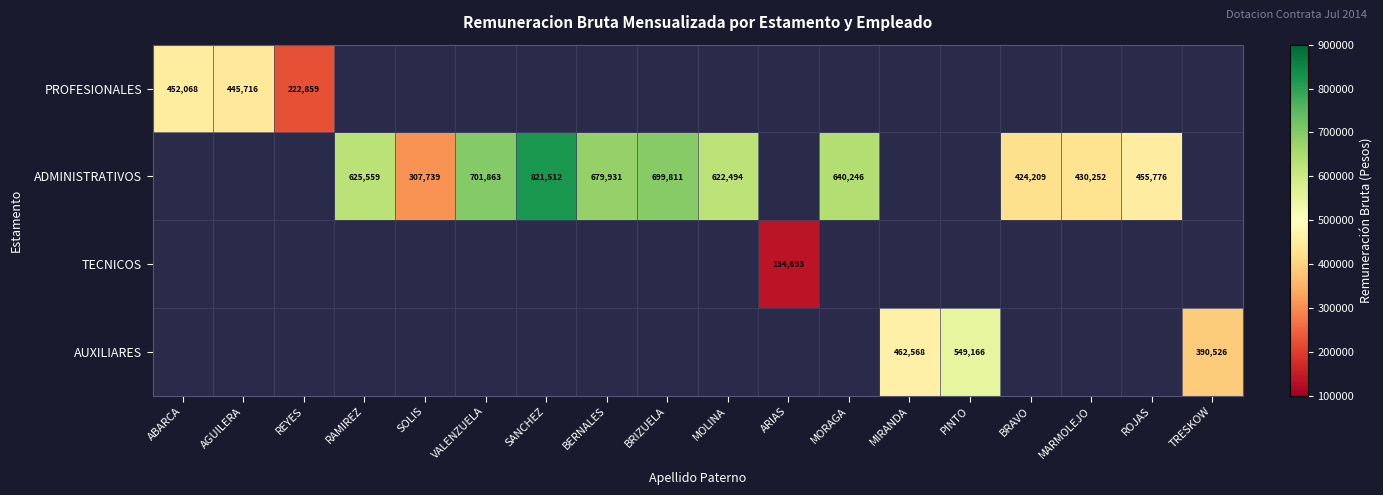

The value of ADMINISTRATIVOS at MOLINA is 622494. True or false?

True